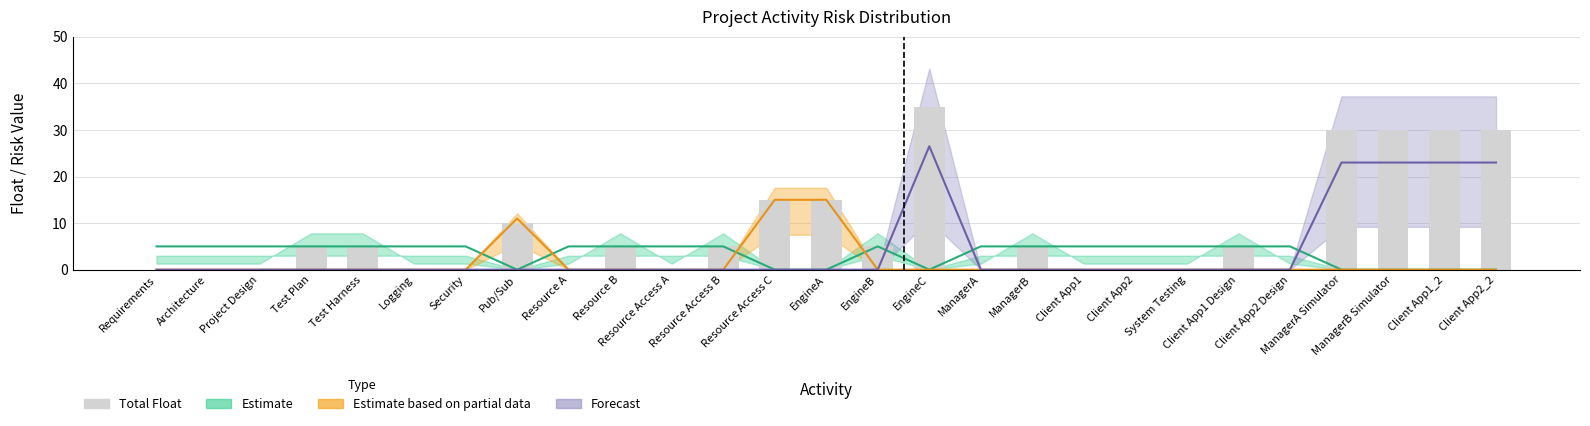

What is the change in value from Resource Access A to Resource Access C?

+15